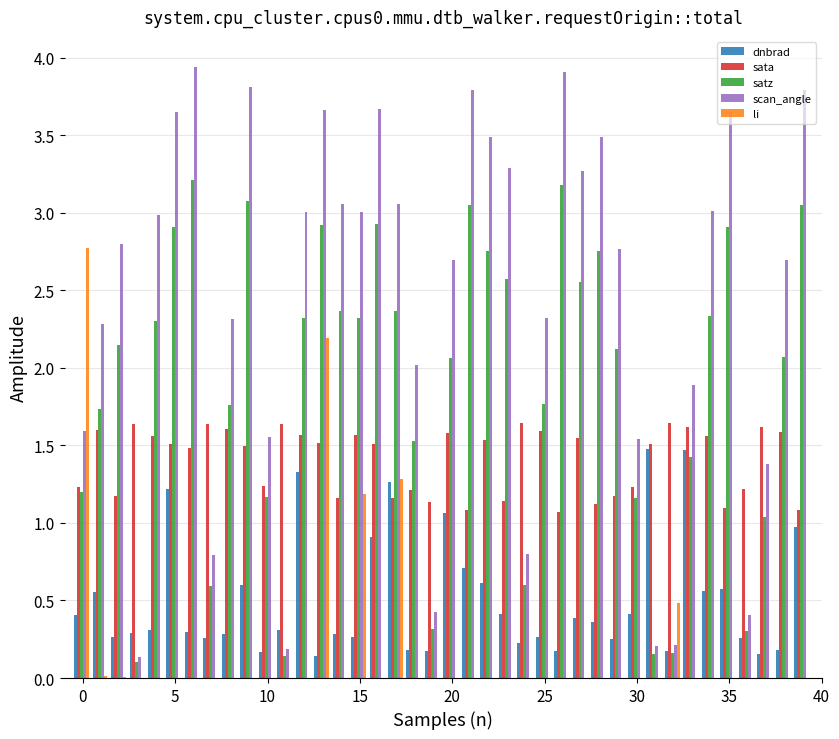

How many bars are there in total?

200